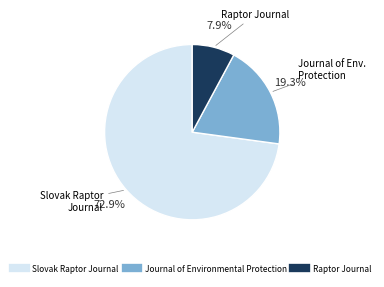

Which has a higher value, Slovak Raptor Journal or Journal of Environmental Protection?

Slovak Raptor Journal